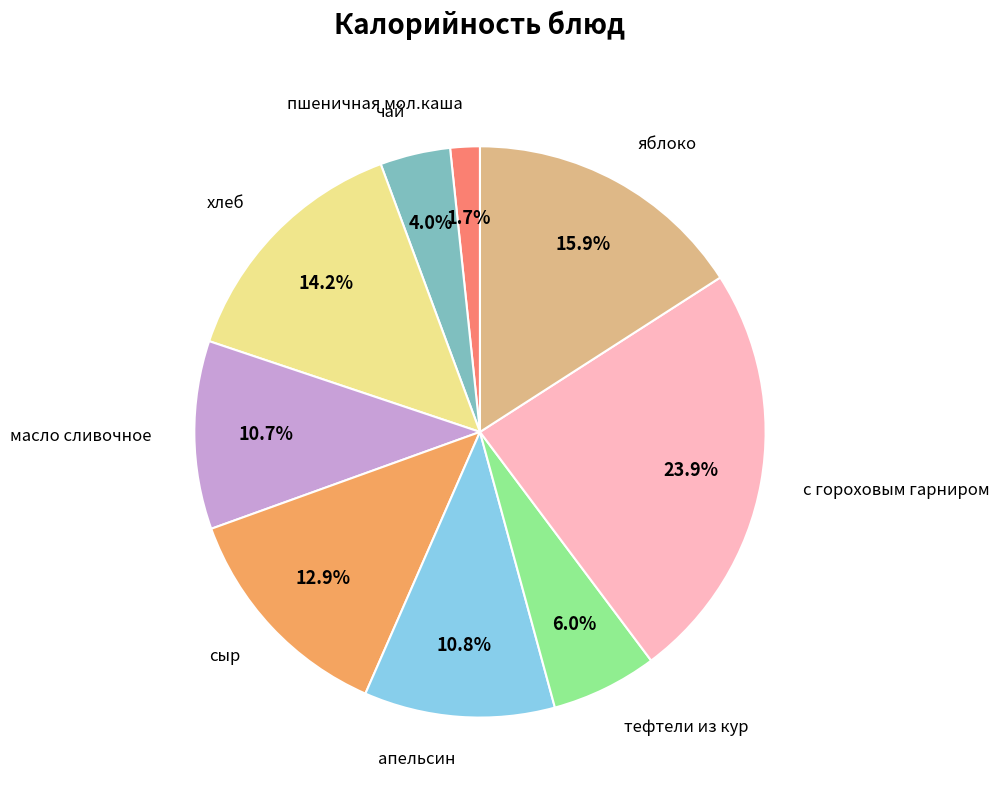

Is there a majority slice in this chart?

No